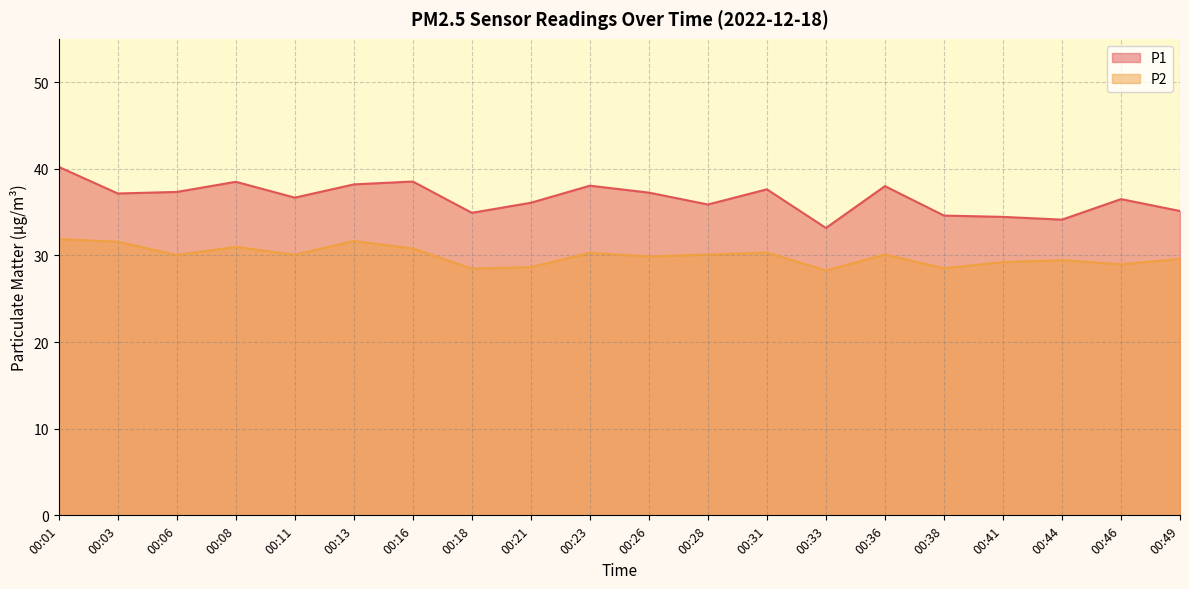

Read the P2 value at 00:33.

28.3